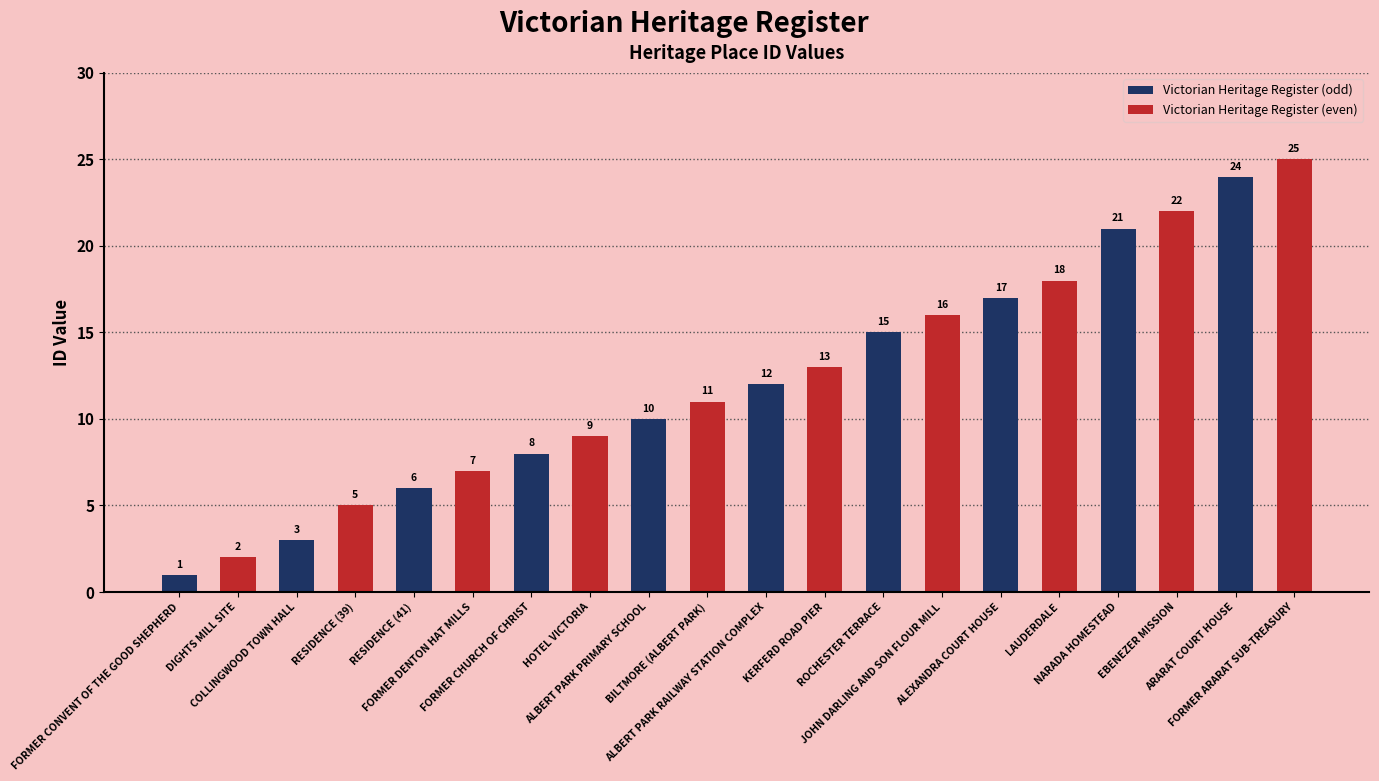

The value of Victorian Heritage Register (odd) at FORMER CONVENT OF THE GOOD SHEPHERD is 1. True or false?

True